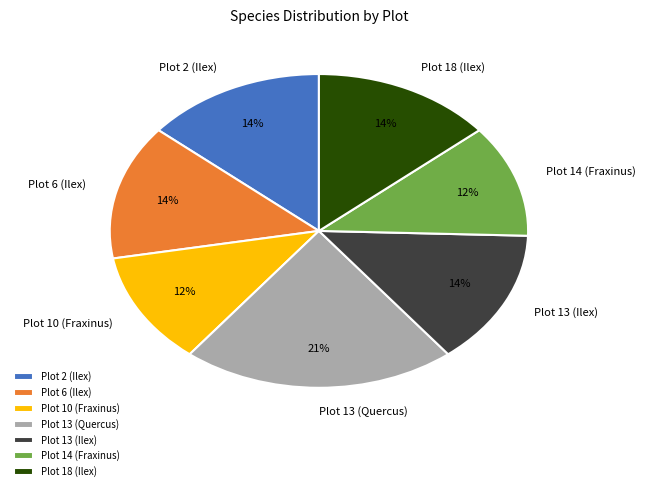

Which has a higher value, Plot 2 (Ilex) or Plot 10 (Fraxinus)?

Plot 2 (Ilex)